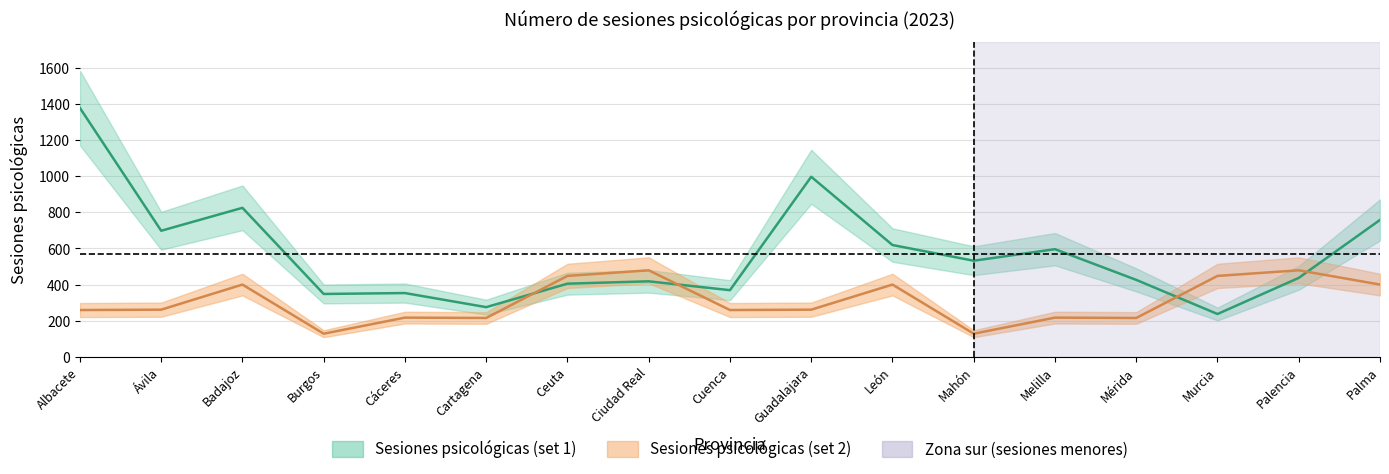

At how many categories does at least one series exceed 1290?

1